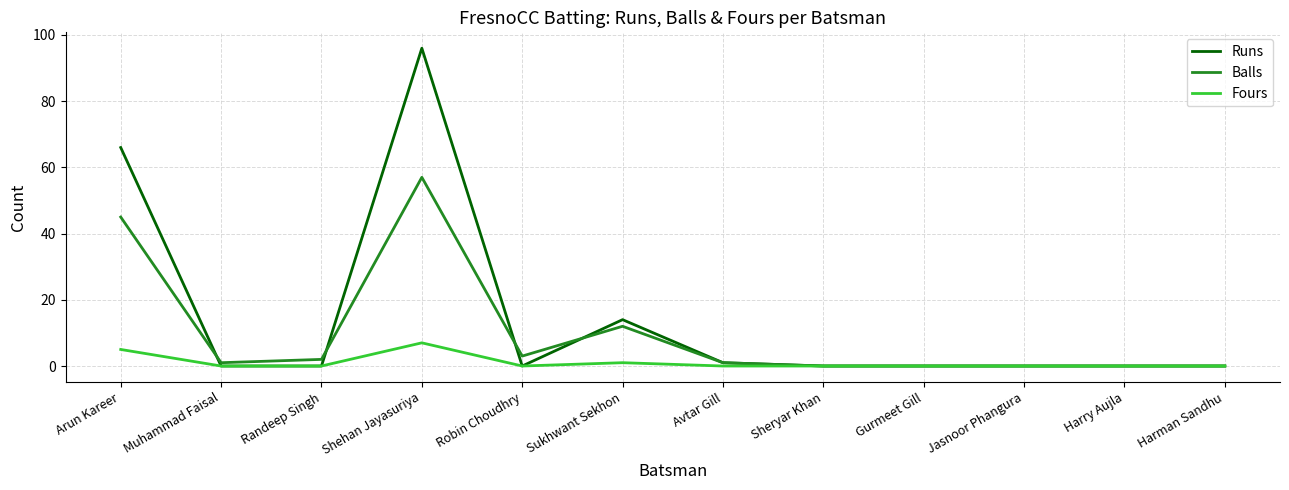

The Runs series shows 0 at Muhammad Faisal. True or false?

True